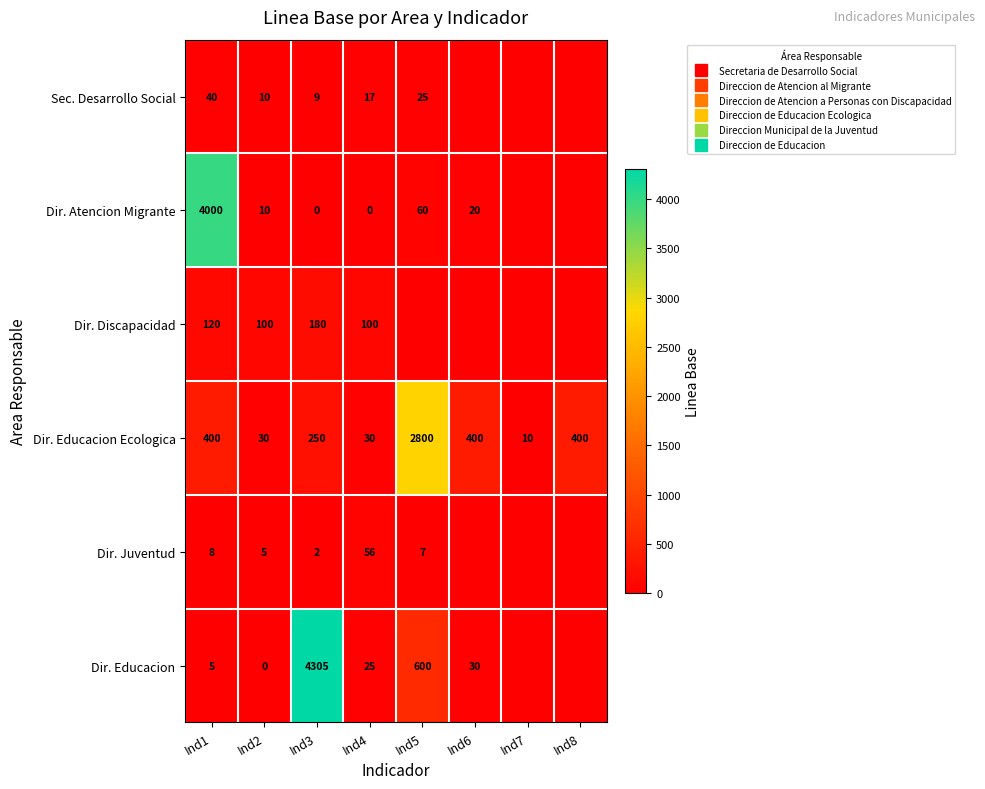

True or false: Dir. Atencion Migrante has a value of 4000 at Ind1.

True